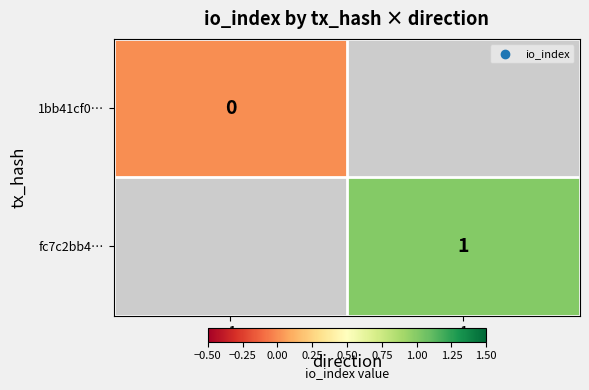

The fc7c2bb4… series shows 1 at 1. True or false?

True